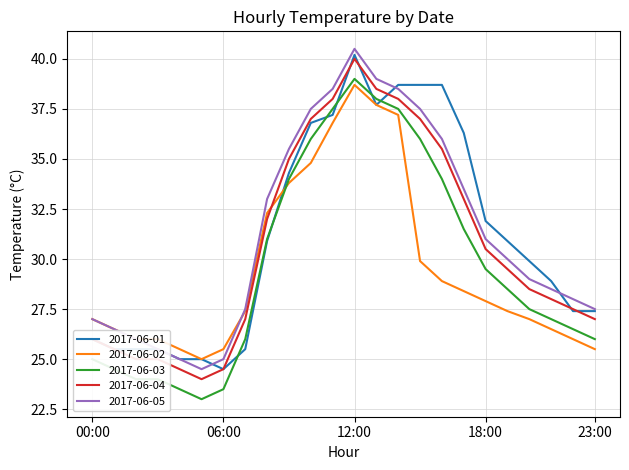

Which series ends up on top after the final intersection of 2017-06-02 and 2017-06-04?

2017-06-04